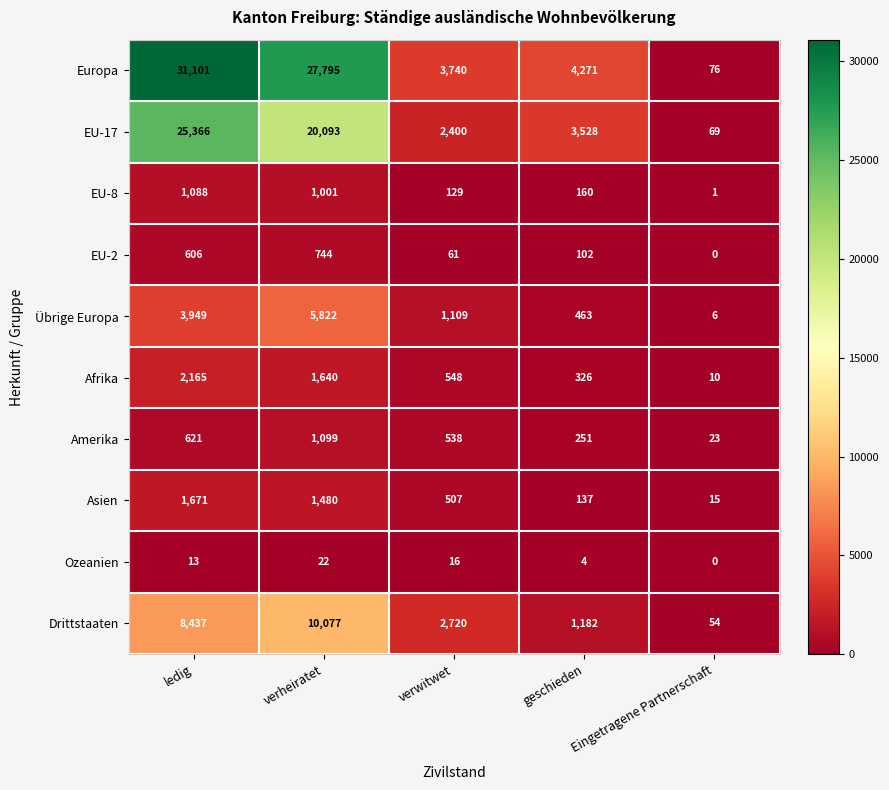

Which series has the largest total across all categories?

Europa